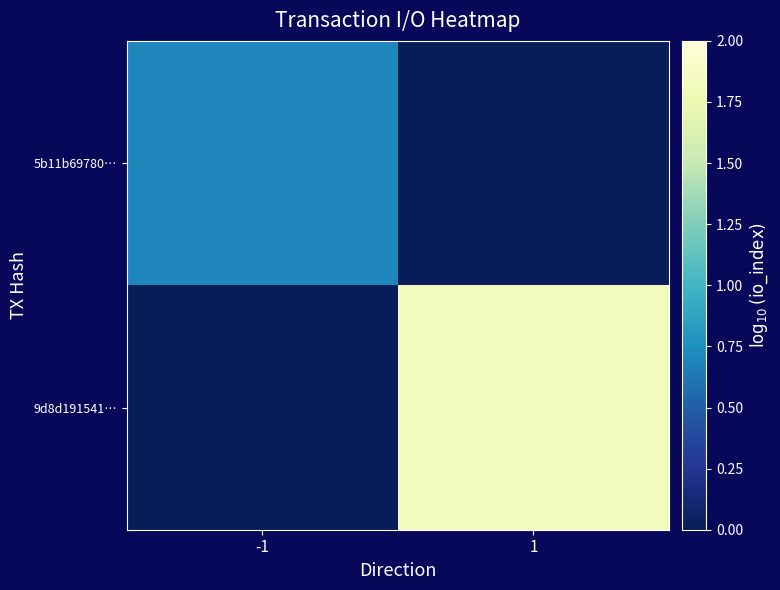

Rank the series at -1 from lowest to highest value.

9d8d191541…, 5b11b69780…